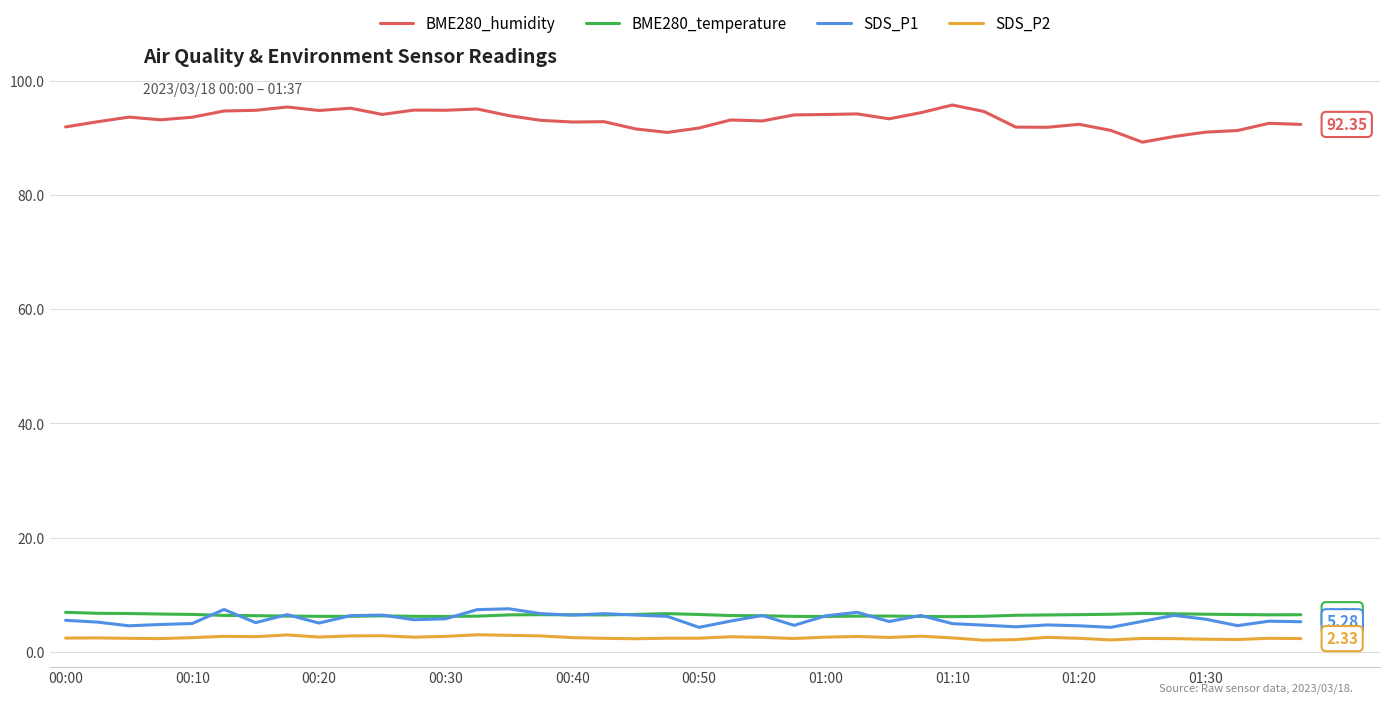

True or false: BME280_humidity and BME280_temperature intersect in this chart.

False